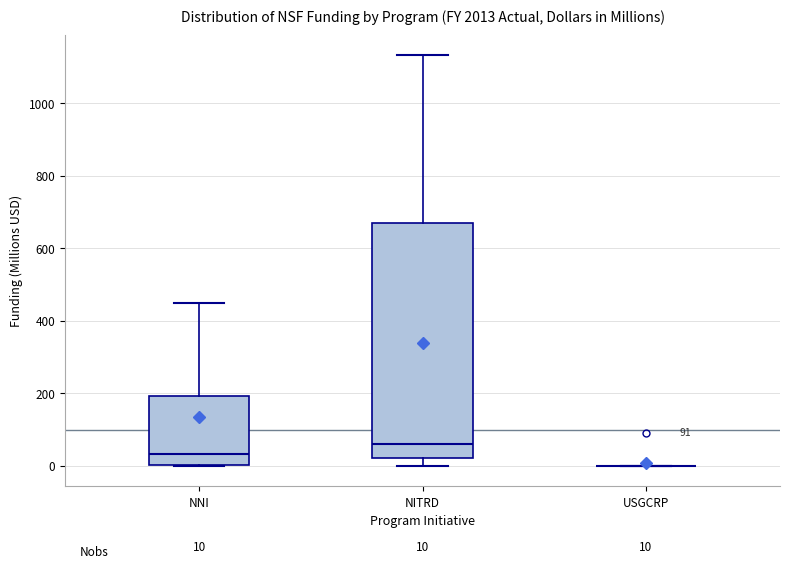

Comparing the boxes themselves (not the whiskers), which one is the tallest?

NITRD